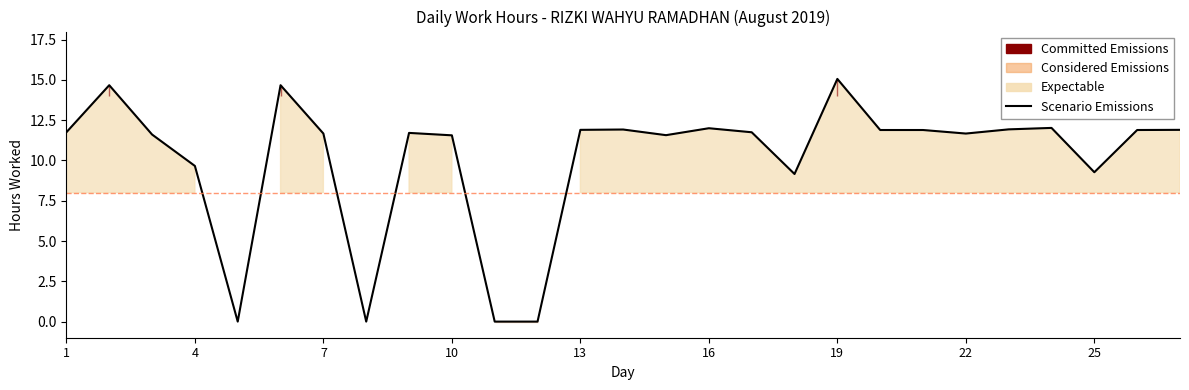

How many points are higher than both their immediate neighbors (excluding endpoints)?

7